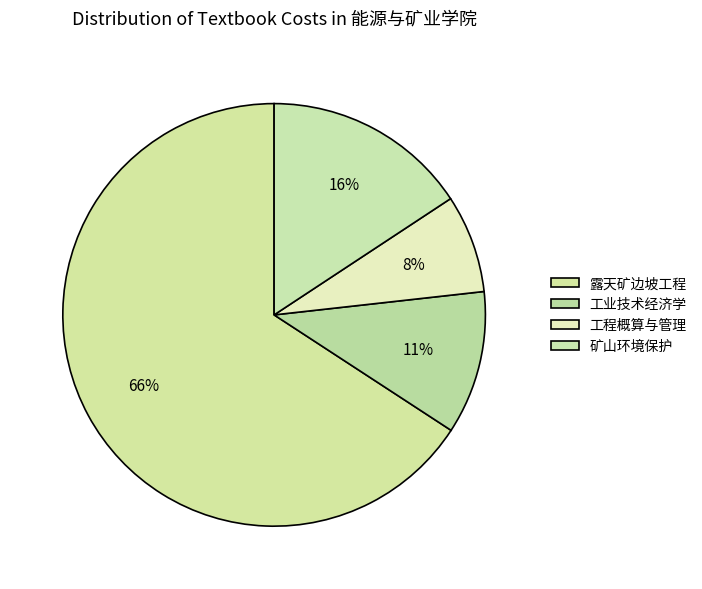

Which category has the smallest portion of the pie?

工程概算与管理